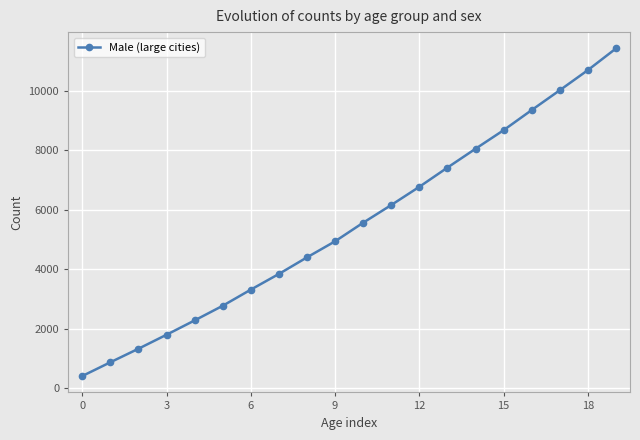

What is the sum of all values?

110112